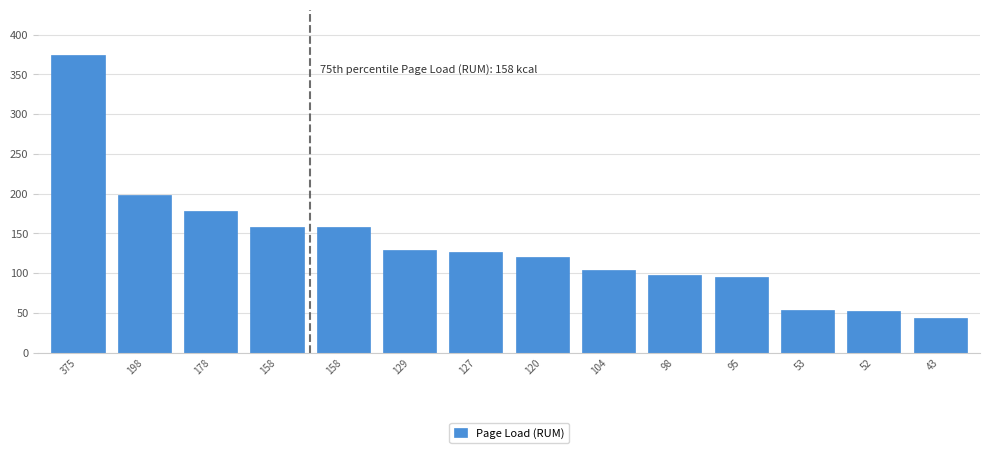

How many distinct data groups are displayed?

1